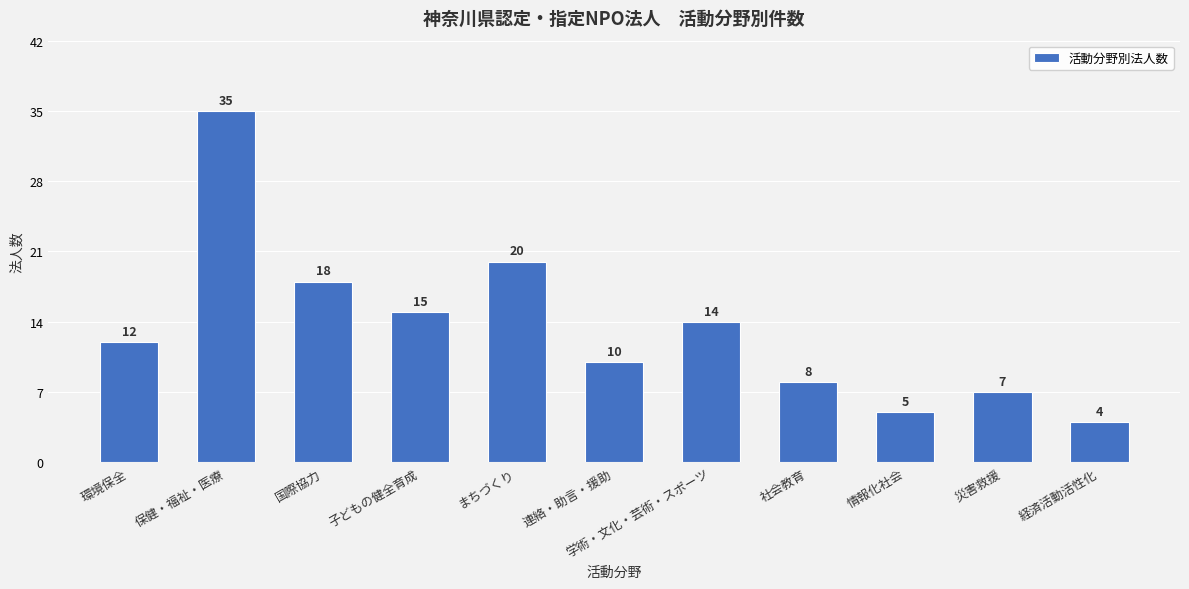

Reading left to right, extract all data points from this chart.

12	35	18	15	20	10	14	8	5	7	4